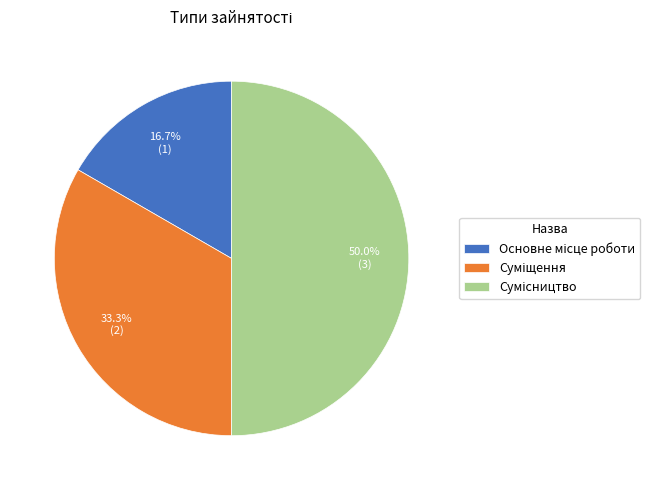

Is it true that Суміщення is 25% of the pie?

False